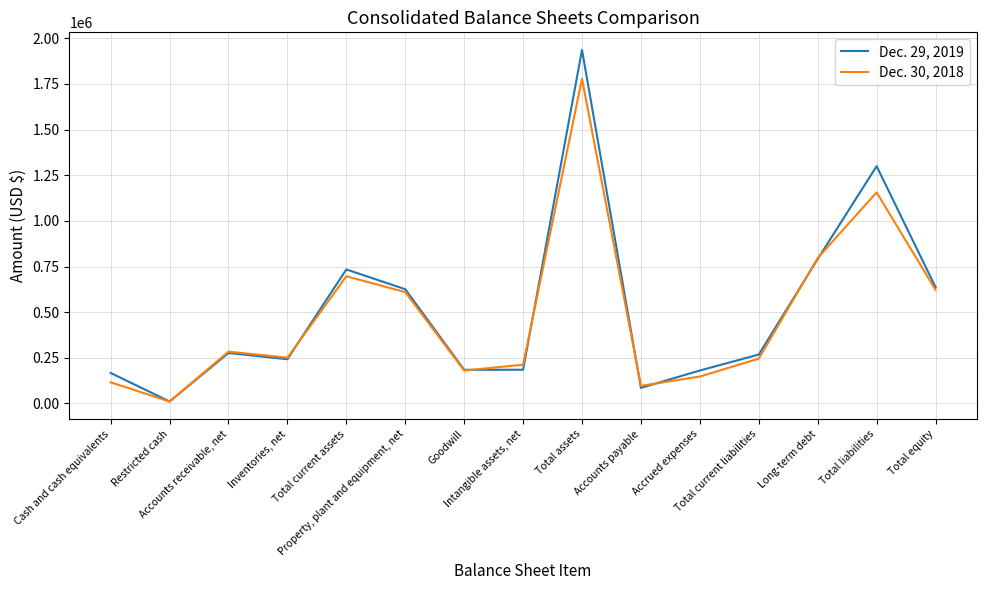

What position from the right is Cash and cash equivalents?

15